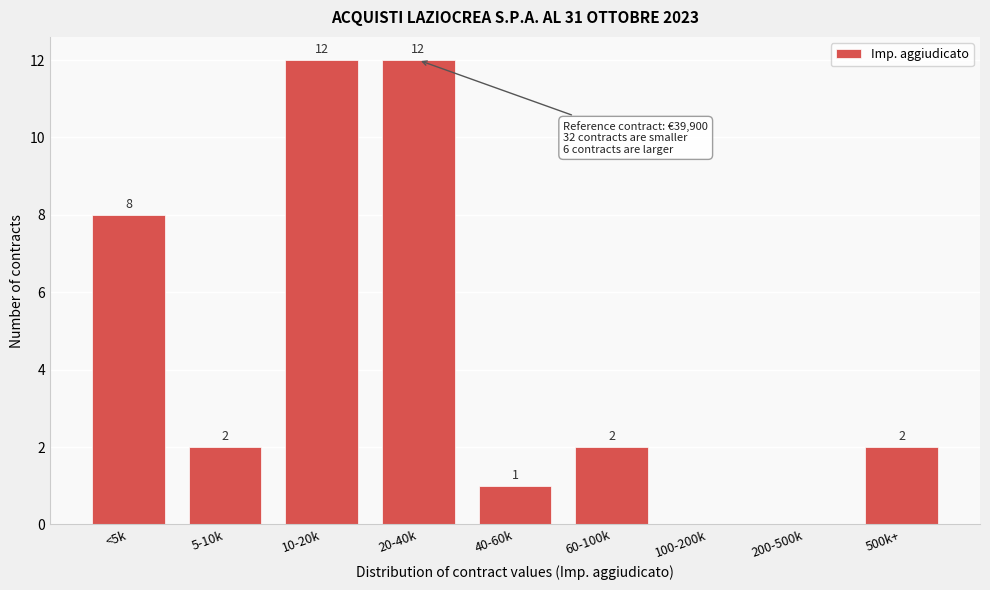

Reading left to right, list all the values displayed in this chart.

<5k=8	5-10k=2	10-20k=12	20-40k=12	40-60k=1	60-100k=2	100-200k=0	200-500k=0	500k+=2